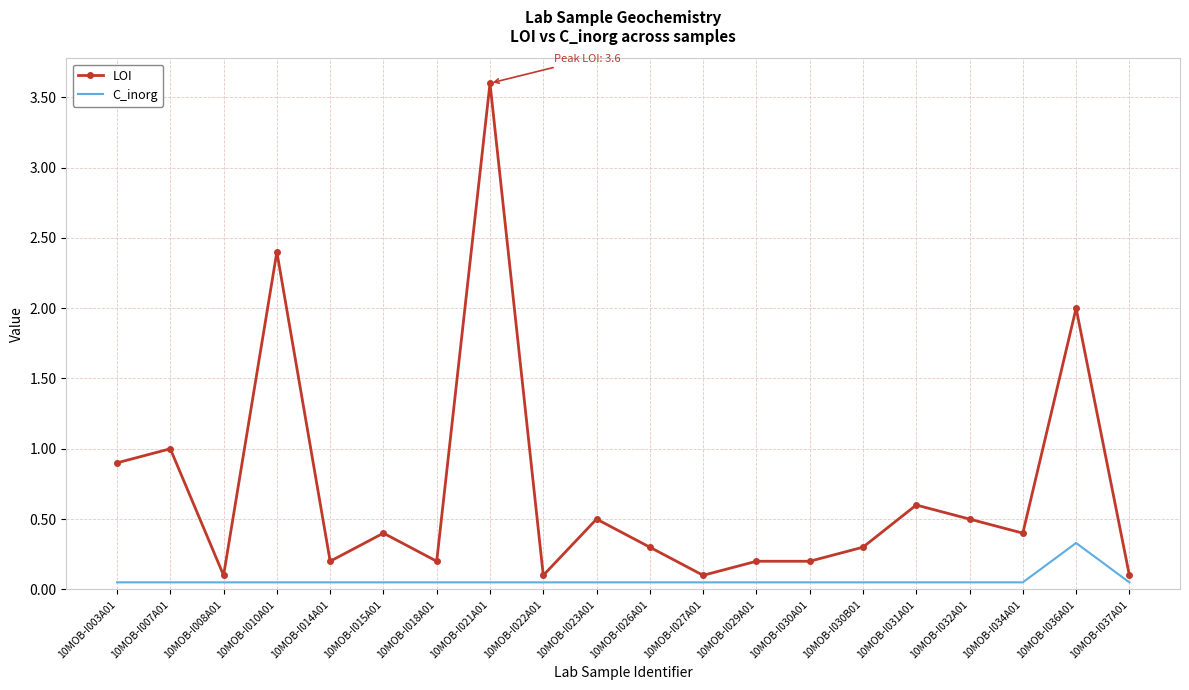

Which category has the highest value across all series?

10MOB-I021A01